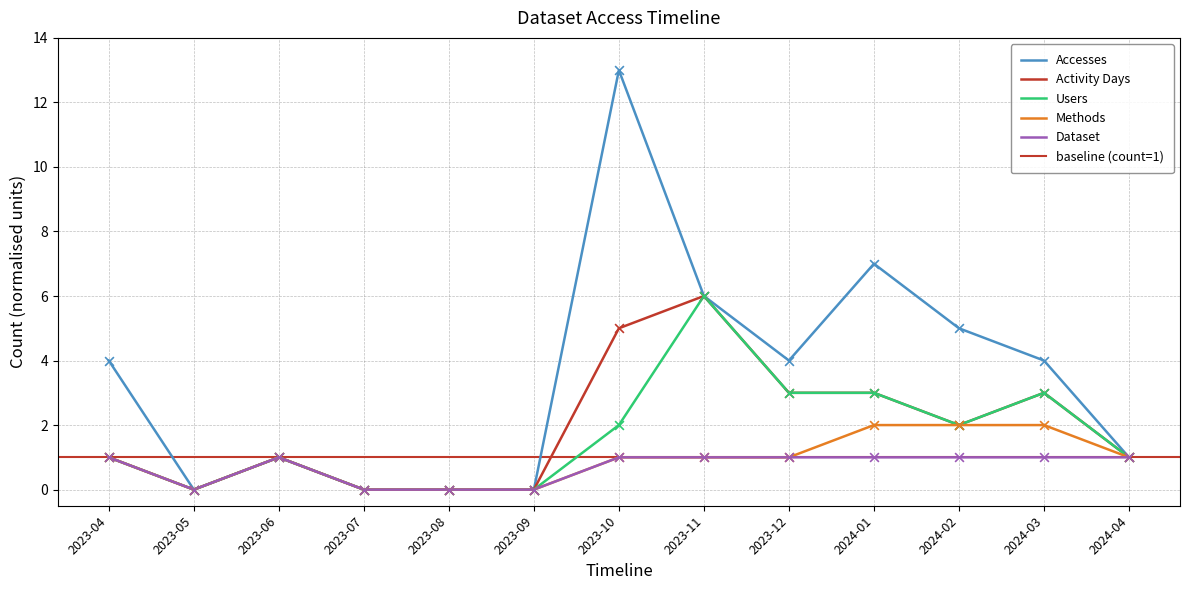

Which series has the largest total across all categories?

Accesses